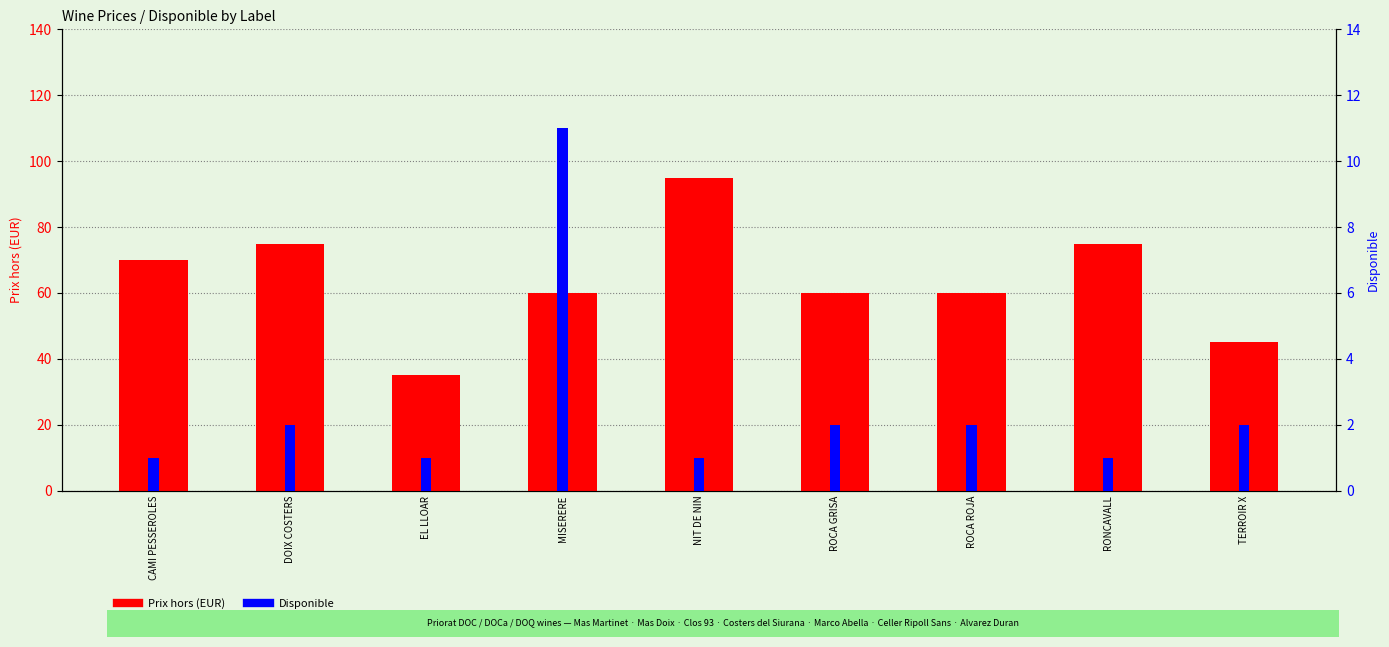

At MISERERE, list the series in order from smallest to largest.

Disponible, Prix hors (EUR)